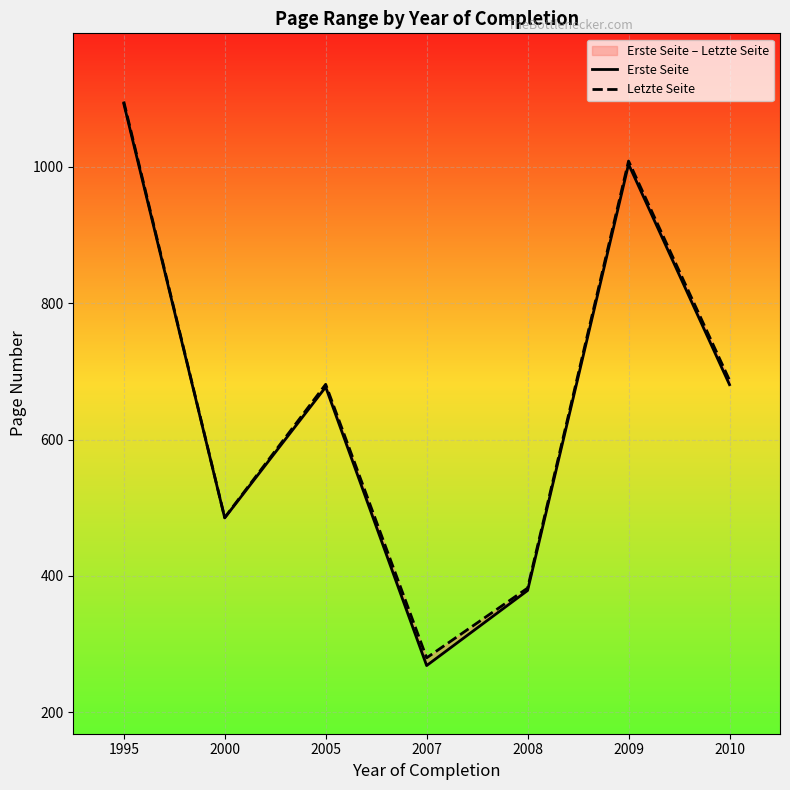

How many interior local peaks does the Erste Seite series have?

2